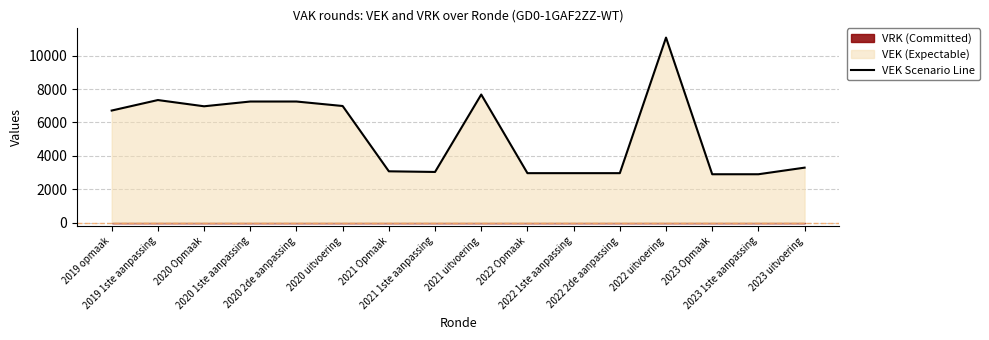

How many interior local peaks (higher than both neighbors) does the data have?

3